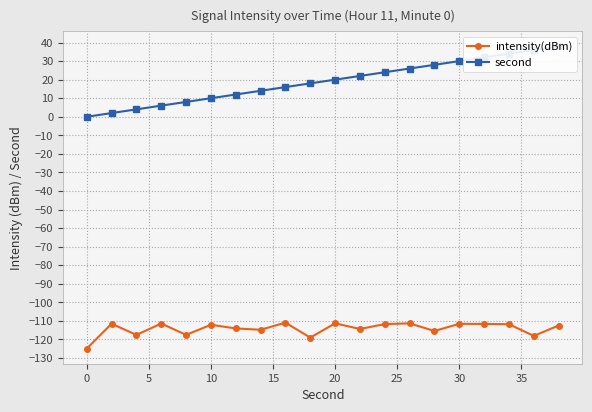

What is the maximum value for intensity(dBm)?

-111.0